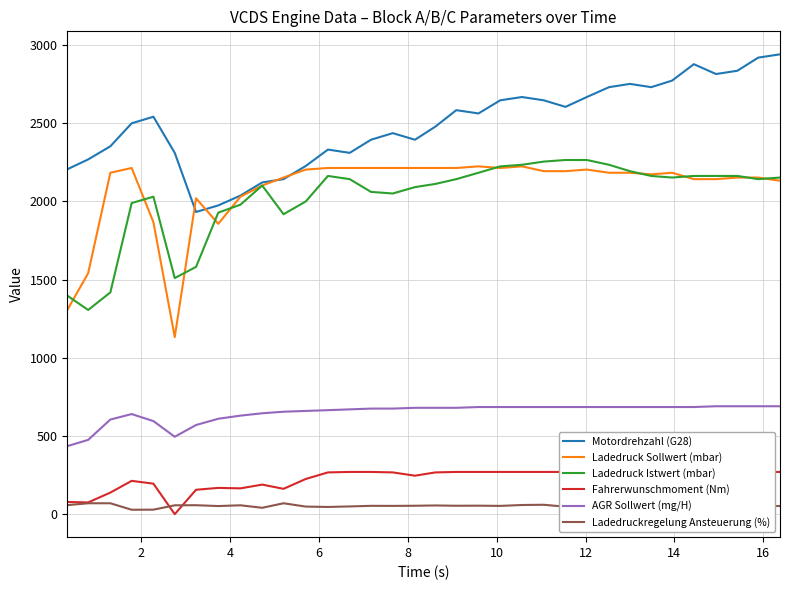

What is the highest value of the Ladedruck Istwert (mbar) series?

2264.4